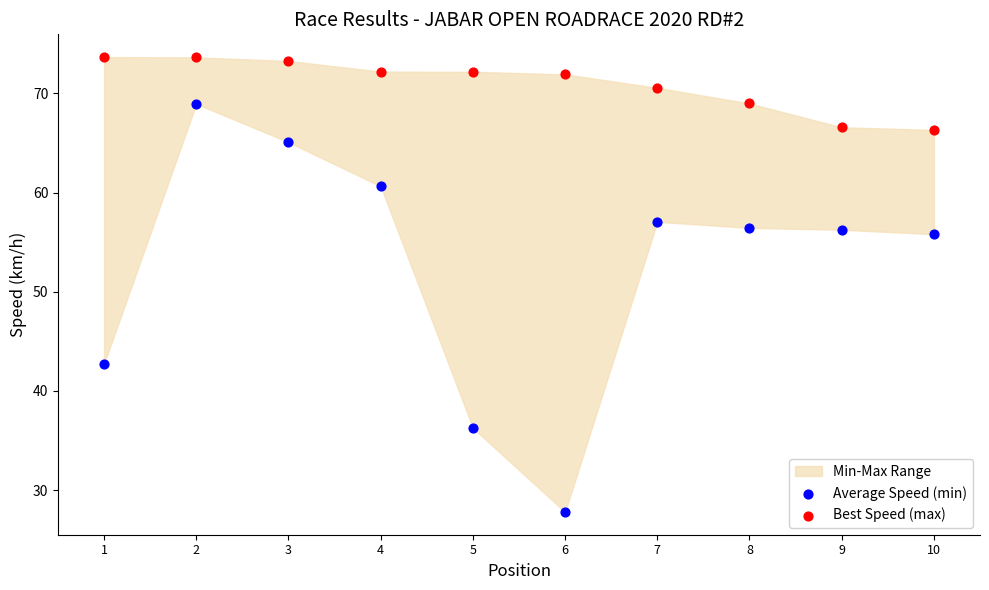

In the Average Speed (min) series, what Y value is closest to 48?

42.7